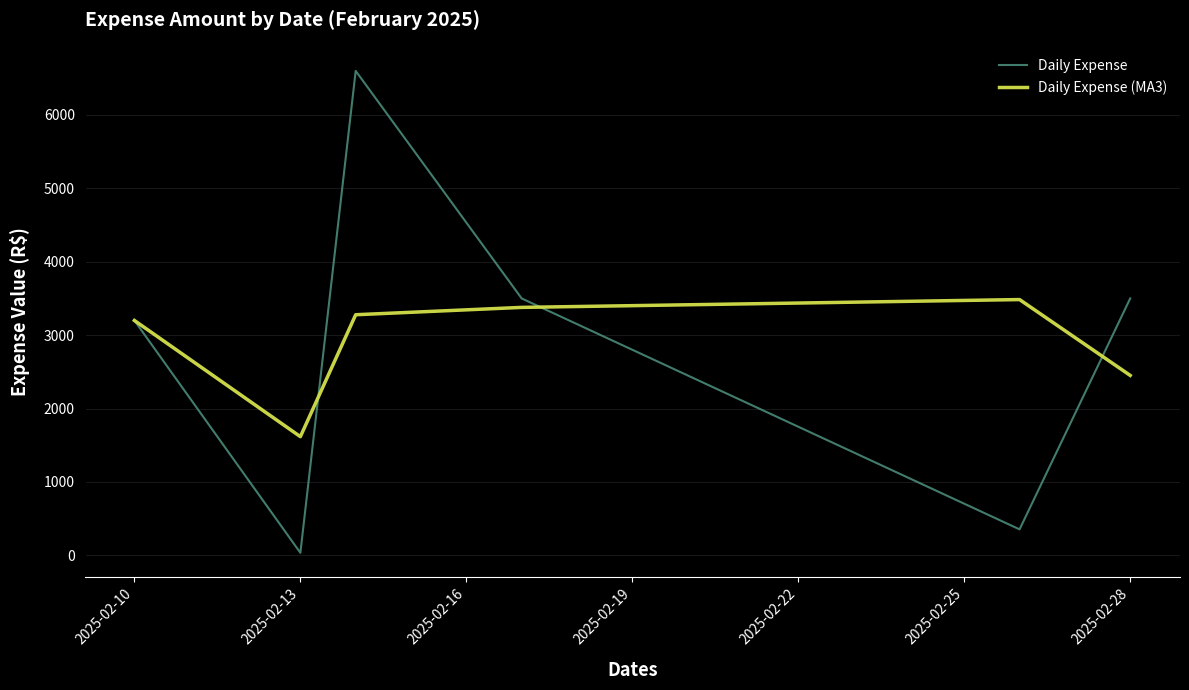

What is the greatest value displayed?

6600.0